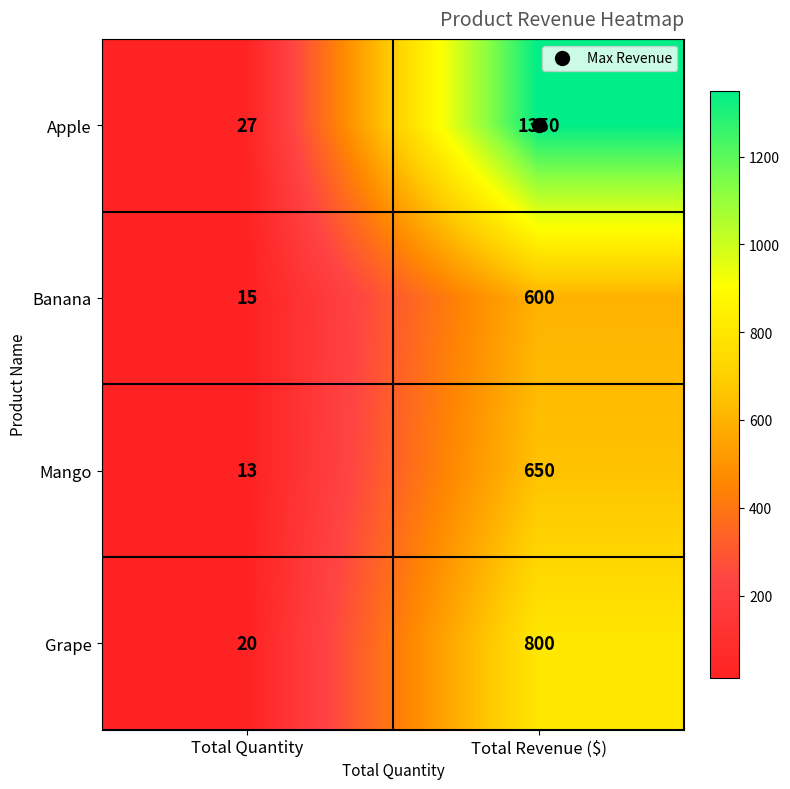

At which category does the chart reach its peak across all series?

Total Revenue ($)